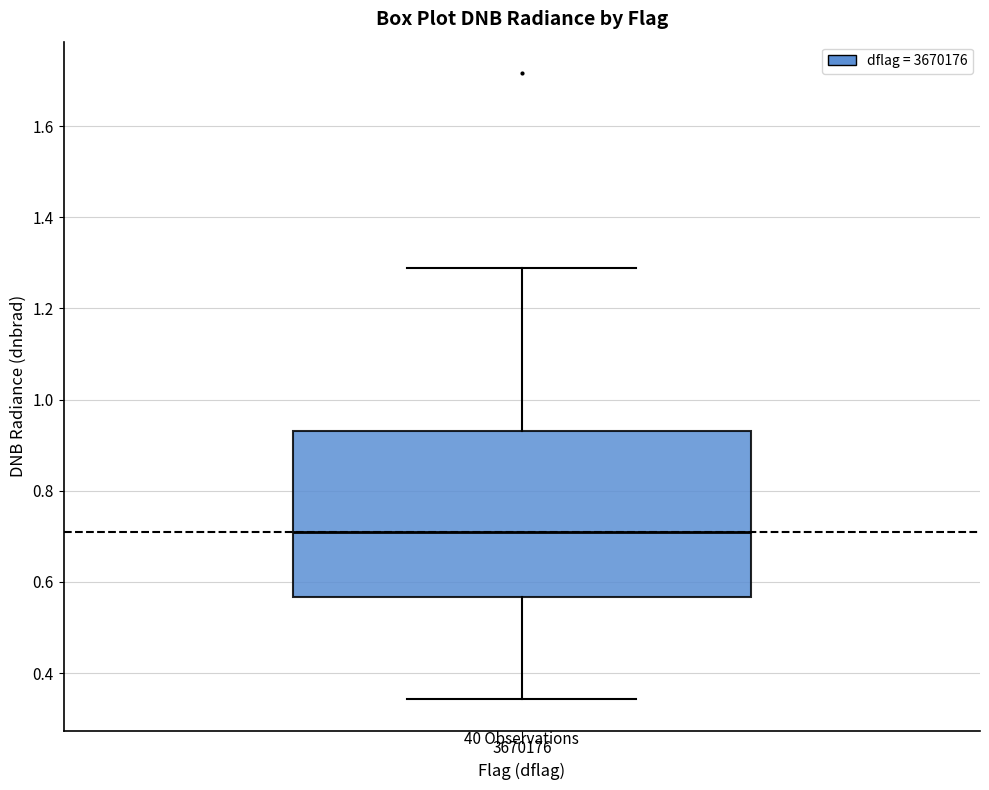

Where is the lower edge of the box at x = 3670176 on the y-axis? The values are not printed on the chart, so give them approximately, as read against the axis.

0.56